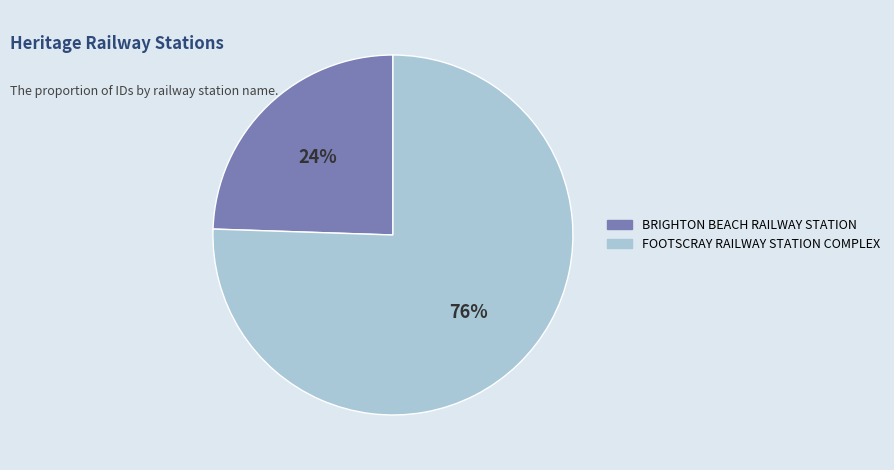

Is the sum of FOOTSCRAY RAILWAY STATION COMPLEX and BRIGHTON BEACH RAILWAY STATION greater than half?

Yes